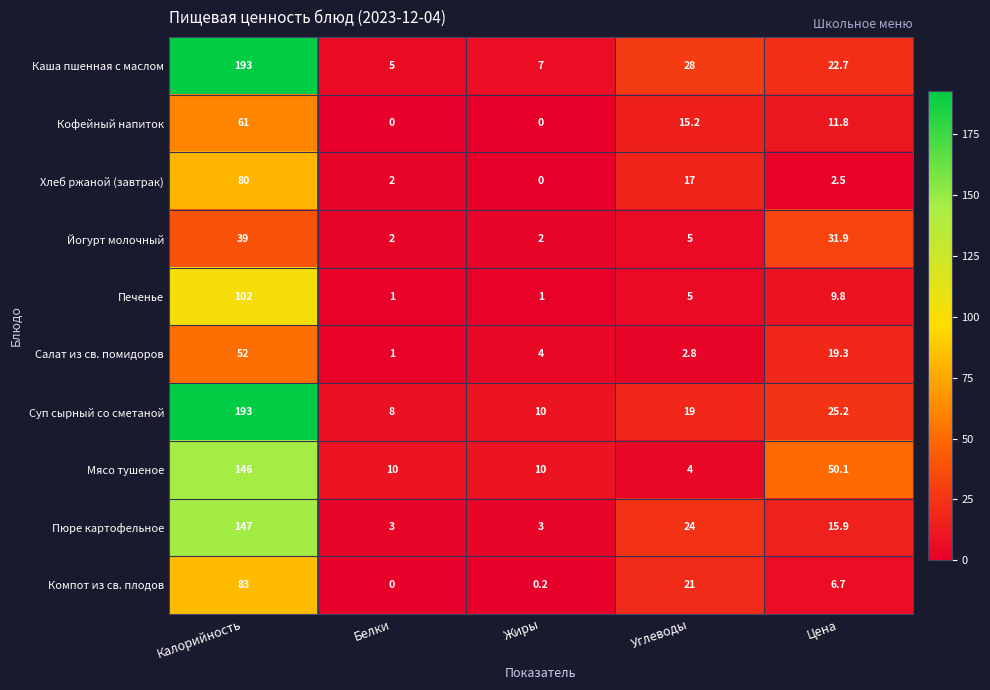

Which series changed the most between Калорийность and Углеводы?

Суп сырный со сметаной